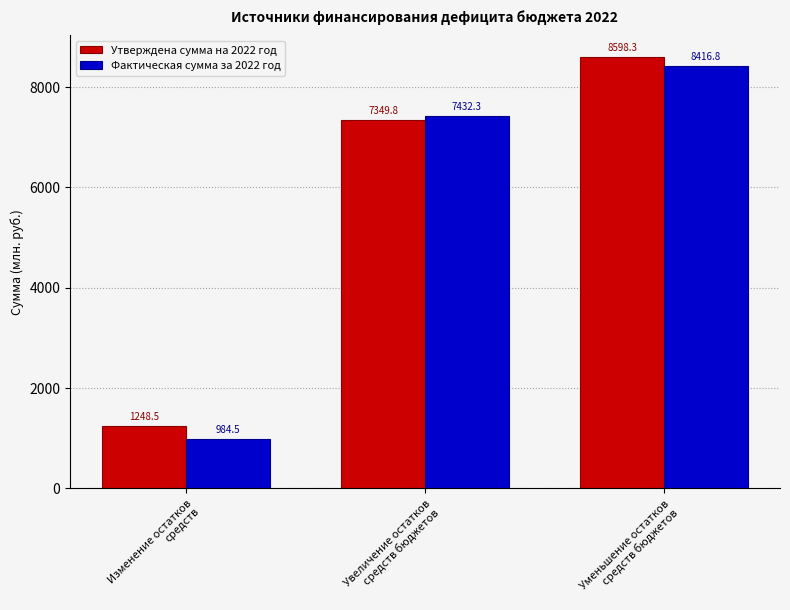

What are all the series names shown in the legend?

Утверждена сумма на 2022 год, Фактическая сумма за 2022 год